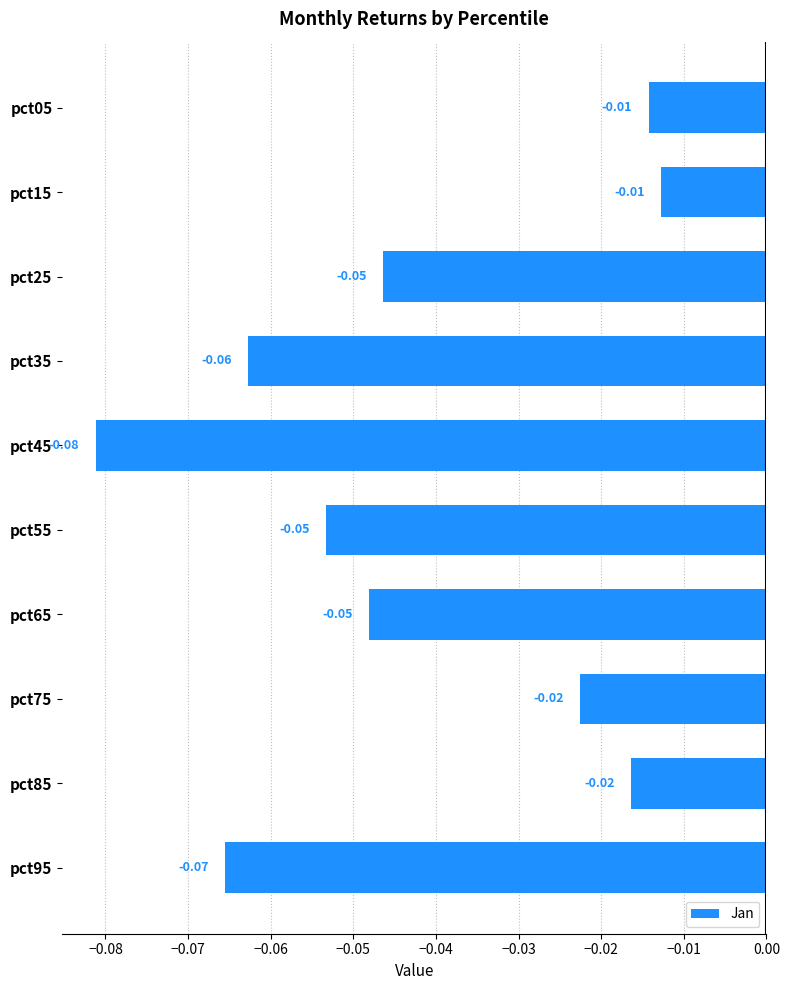

What is the sum of all values?

-0.4